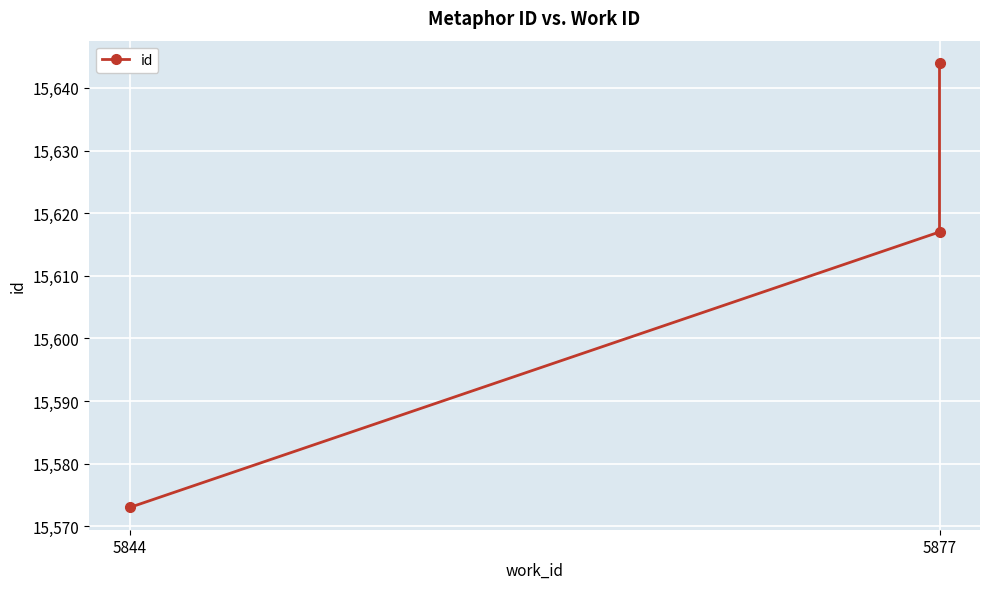

Where does the data first go above 15617?

5877